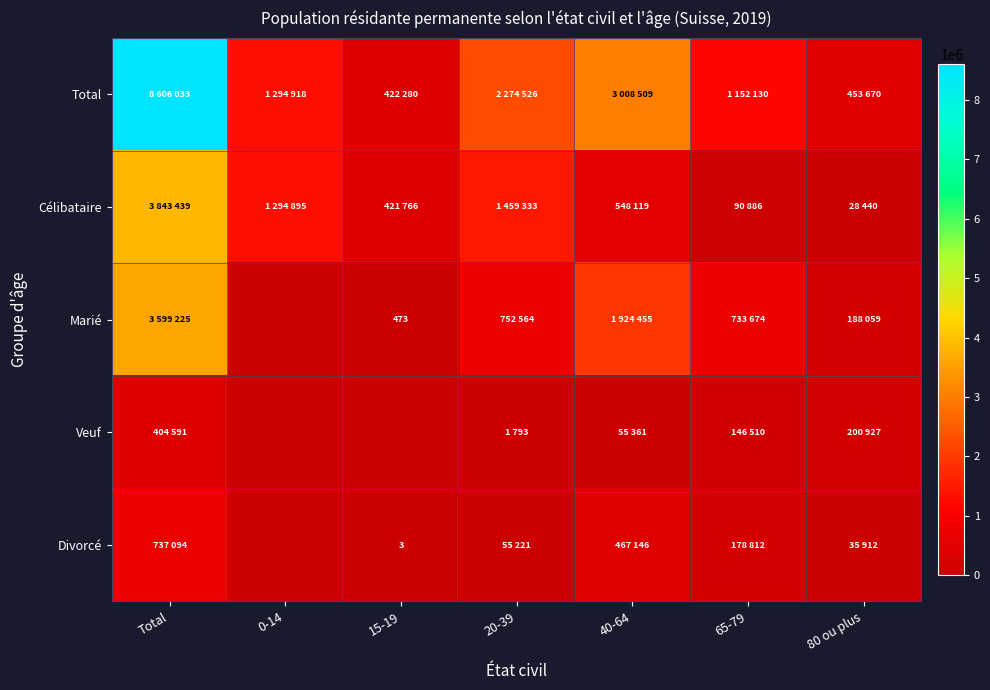

At how many categories does at least one series exceed 4746172?

1